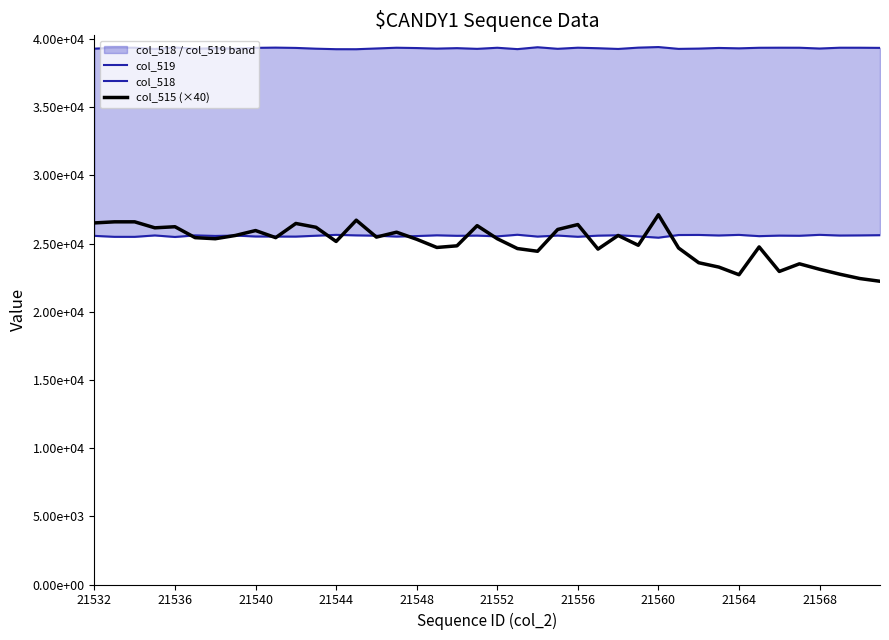

Reading left to right, what are all the values shown in this chart?

col_519: 25571	25500	25499	25602	25490	25607	25565	25592	25526	25521	25518	25581	25644	25607	25583	25520	25556	25612	25575	25590	25534	25652	25519	25594	25504	25587	25615	25537	25438	25633	25639	25600	25643	25550	25590	25578	25646	25596	25605	25621
col_518: 39301	39370	39371	39279	39389	39292	39336	39303	39360	39378	39355	39299	39262	39260	39315	39369	39346	39305	39339	39287	39367	39267	39405	39290	39371	39333	39280	39376	39419	39285	39306	39353	39324	39366	39371	39369	39311	39370	39369	39358
col_515 (×40): 26520	26600	26600	26160	26240	25440	25360	25600	25960	25440	26480	26200	25160	26720	25480	25840	25320	24720	24840	26320	25360	24640	24440	26040	26400	24600	25600	24880	27120	24680	23600	23280	22720	24760	22960	23520	23120	22760	22440	22240